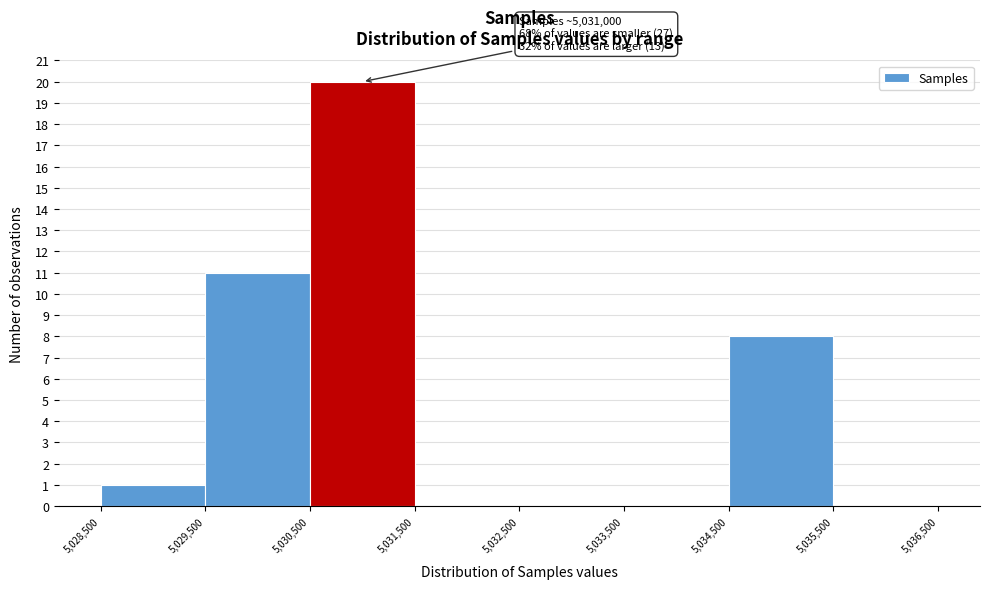

Which range on the x-axis has the tallest bar?

5,030,500 to 5,031,500